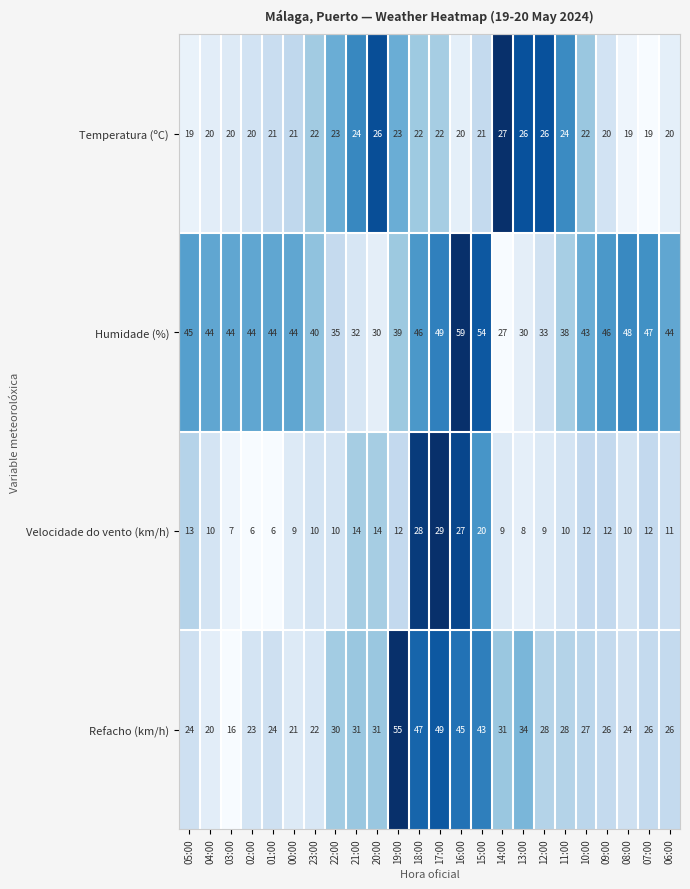

What is the average value of the Refacho (km/h) series?

30